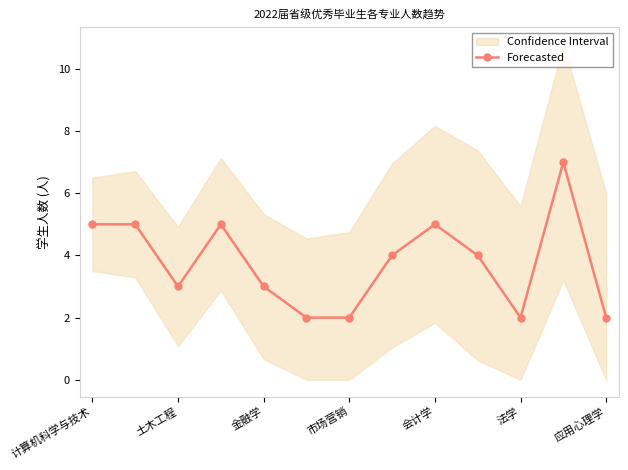

True or false: Forecasted has a value of 4 at 应用心理学.

False